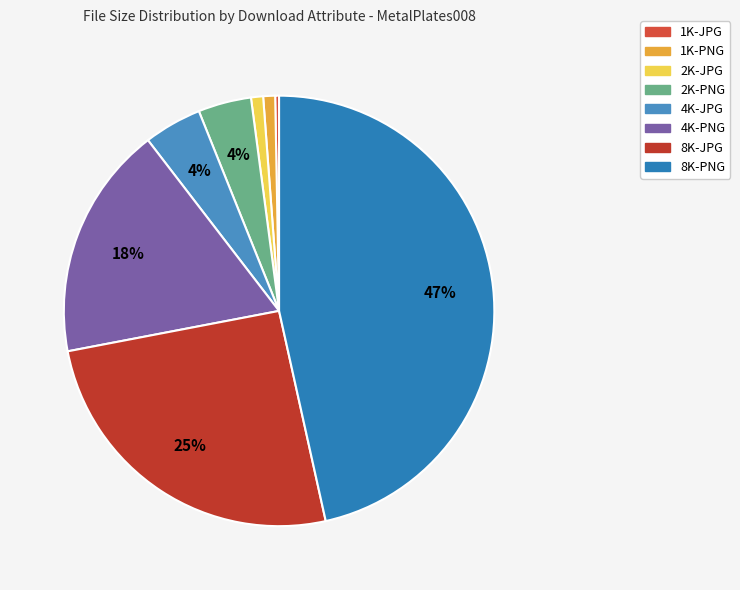

How many segments does this pie chart have?

8